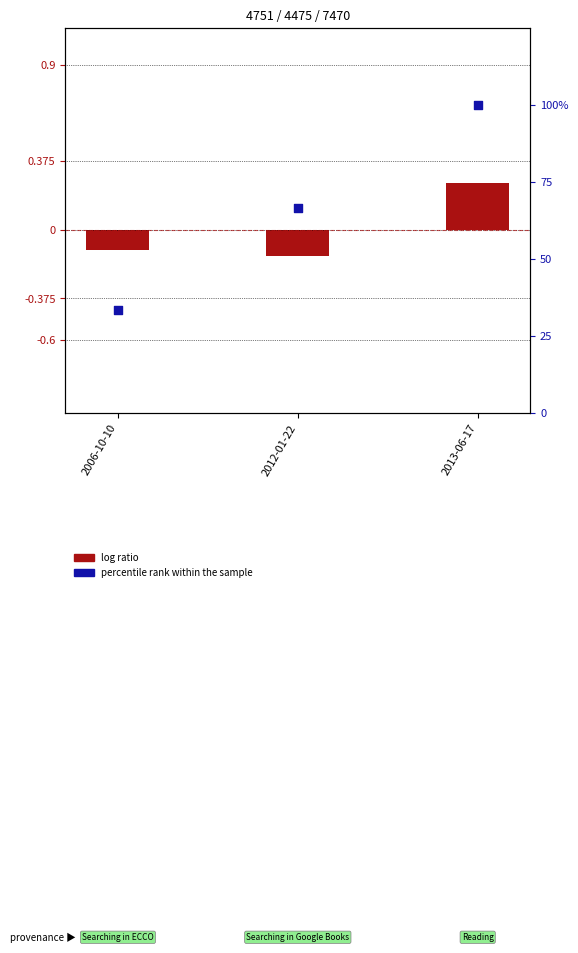

What is the total value across all series at 2013-06-17?

100.3